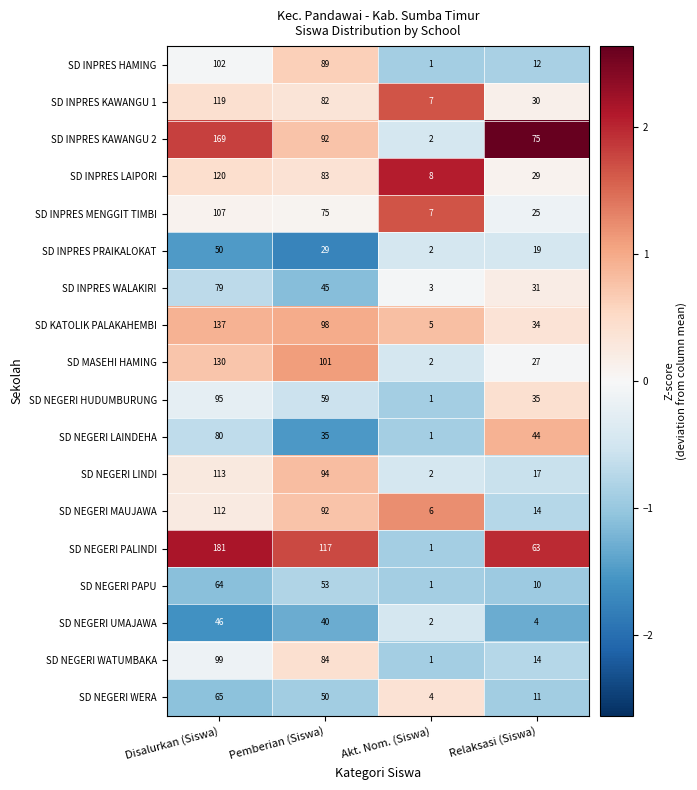

The SD NEGERI WERA series shows 28 at Pemberian (Siswa). True or false?

False